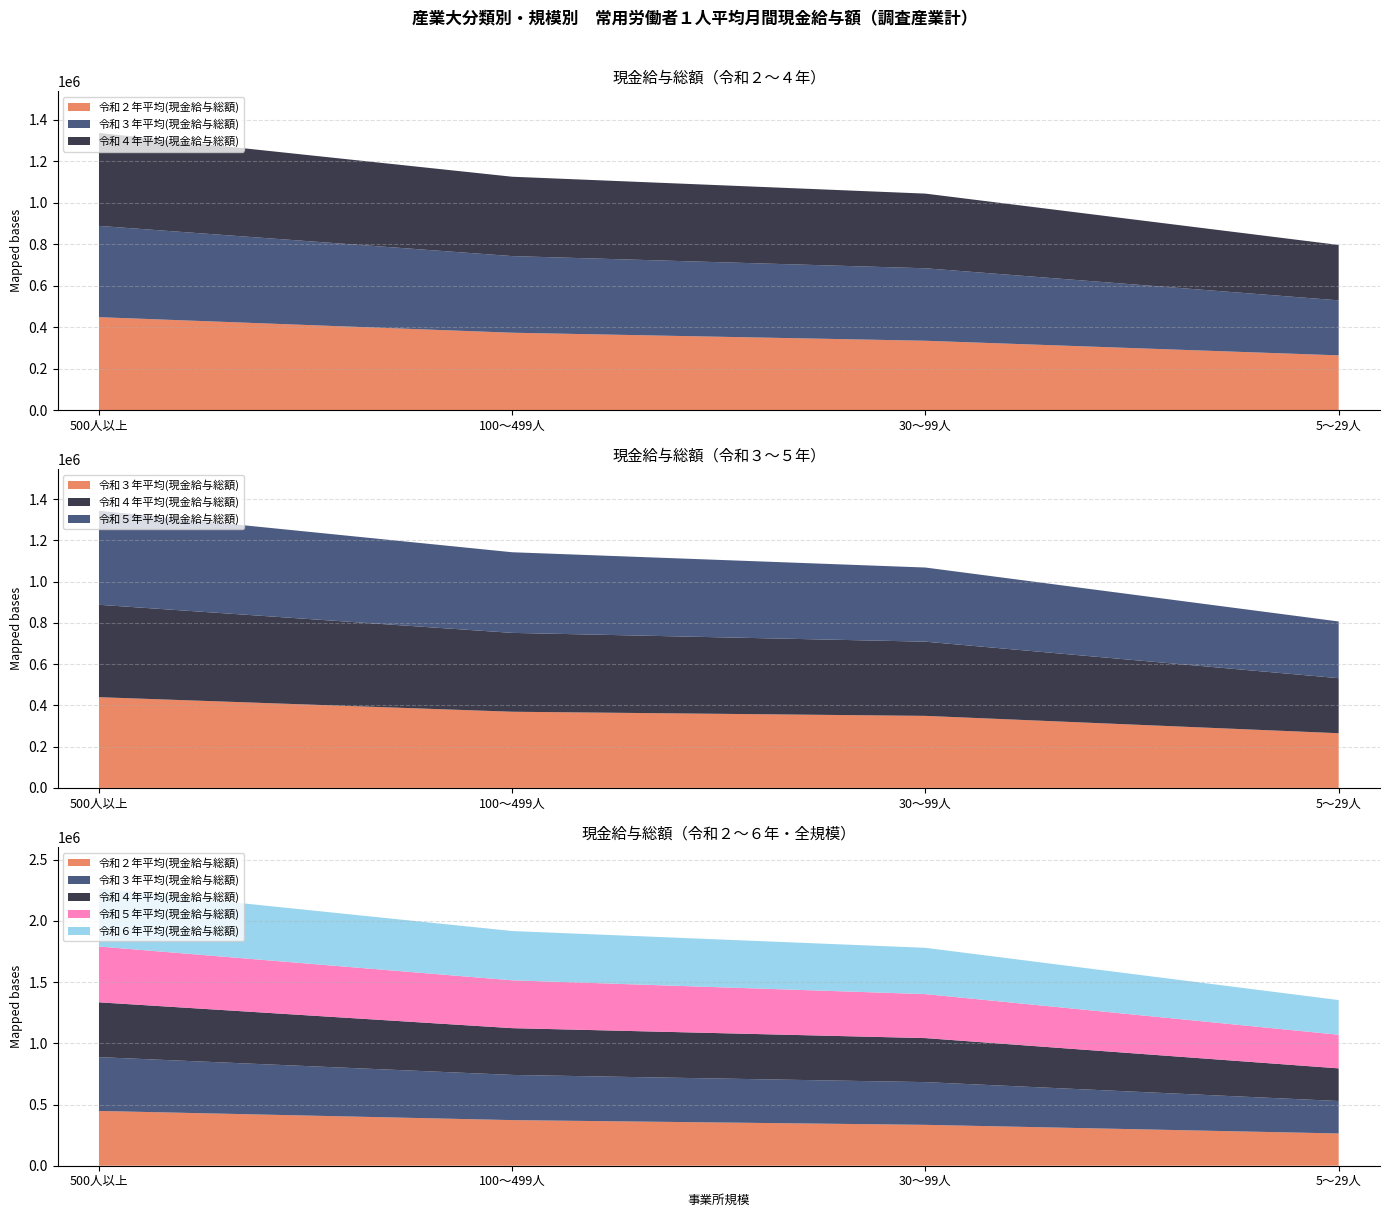

Reading left to right, transcribe all the data shown in this chart.

令和２年平均(現金給与総額): 447677	372726	334068	263624
令和３年平均(現金給与総額): 439814	369229	349177	265130
令和４年平均(現金給与総額): 447945	382355	359706	266876
令和５年平均(現金給与総額): 455972	390836	359458	274793
令和６年平均(現金給与総額): 473756	402762	378264	283396